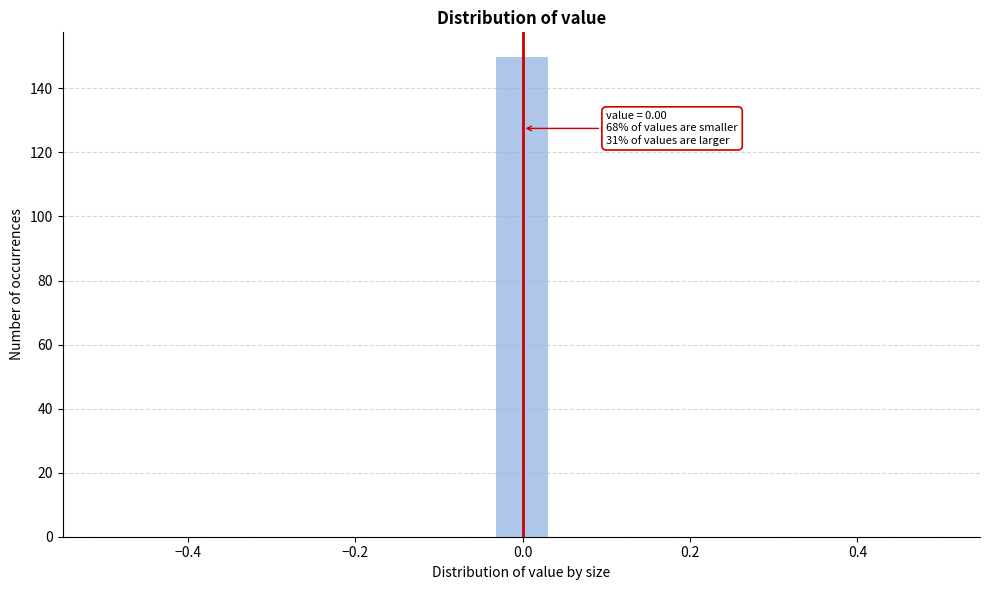

Read against the x-axis, roughly where is the centre of the tallest bar?

0.00